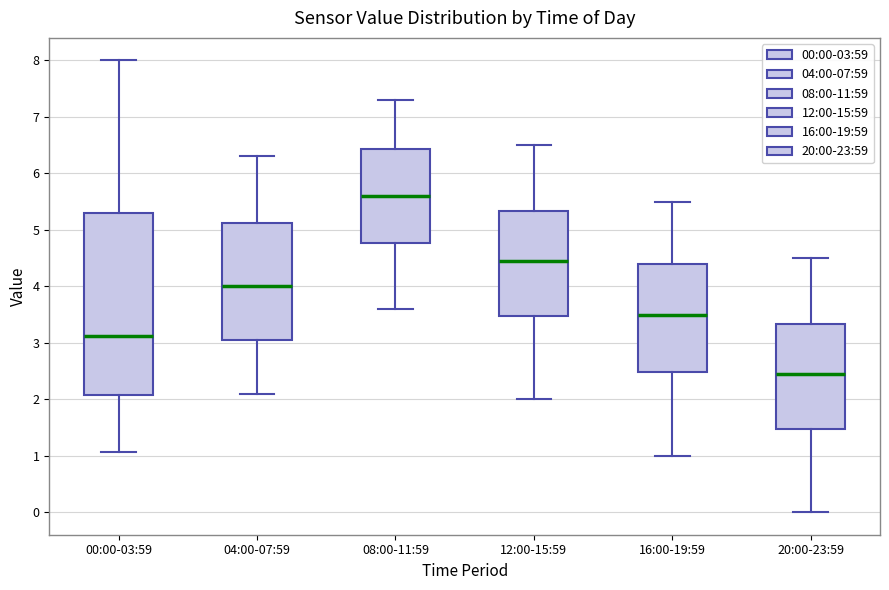

Comparing the boxes themselves (not the whiskers), which one is the tallest?

00:00-03:59